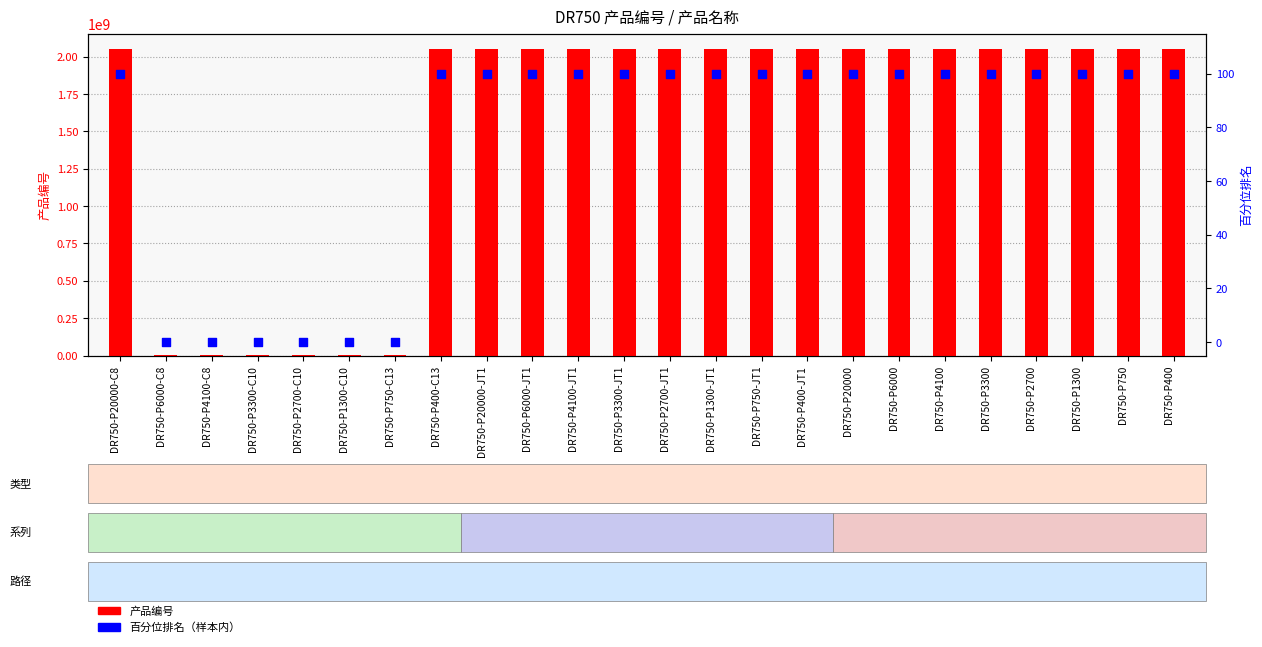

At which category is the sum across all series the highest?

DR750-P20000